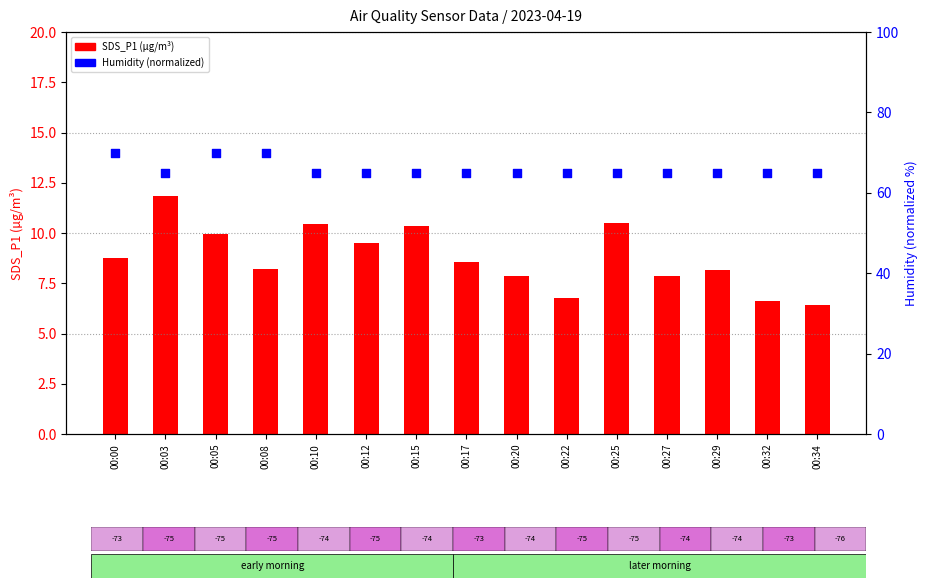

What are all the series names shown in the legend?

SDS_P1, Humidity (norm)